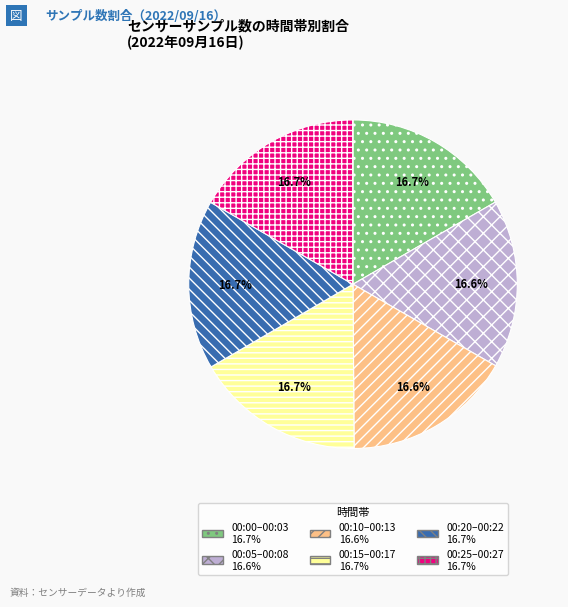

Is there a majority slice in this chart?

No